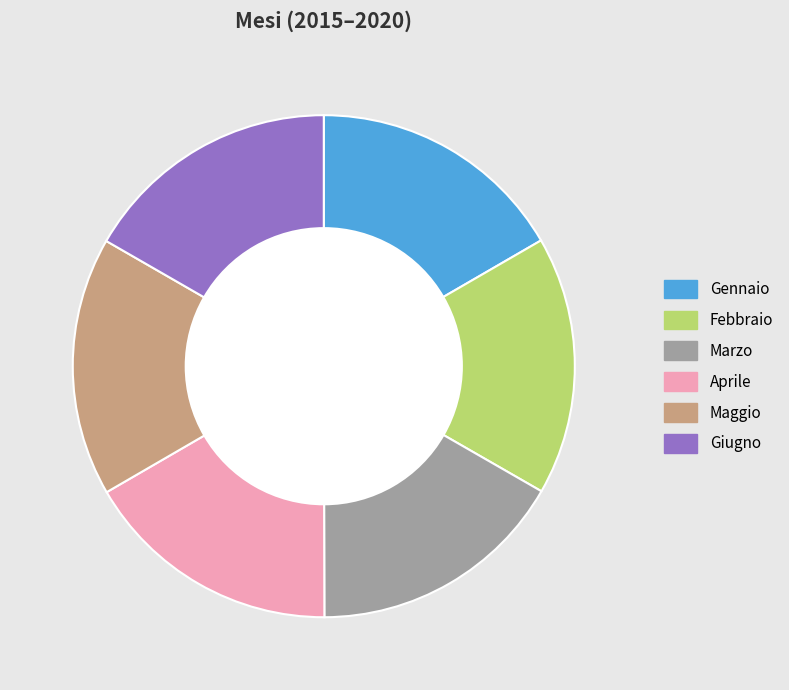

Approximately how many times larger is the value at Marzo compared to Febbraio?

1.0